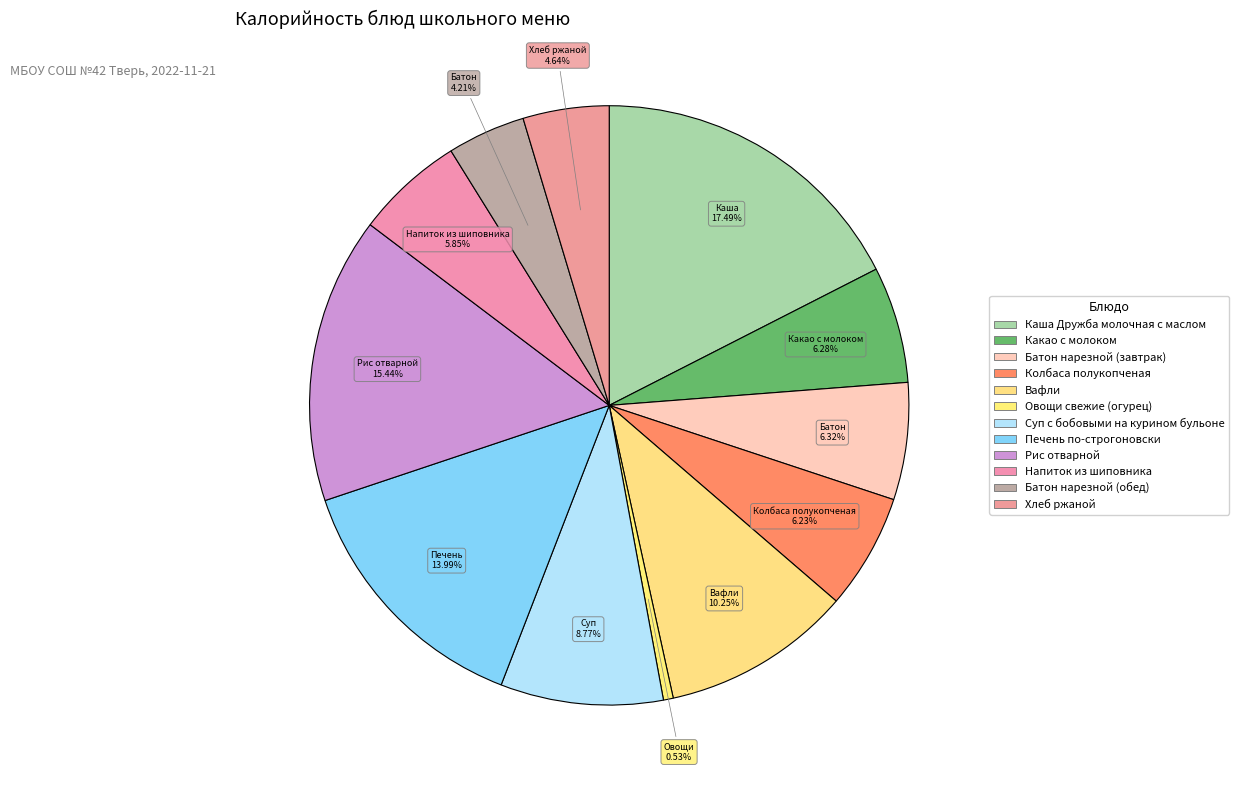

The Печень по-строгоновски slice represents 14% of the pie. True or false?

True